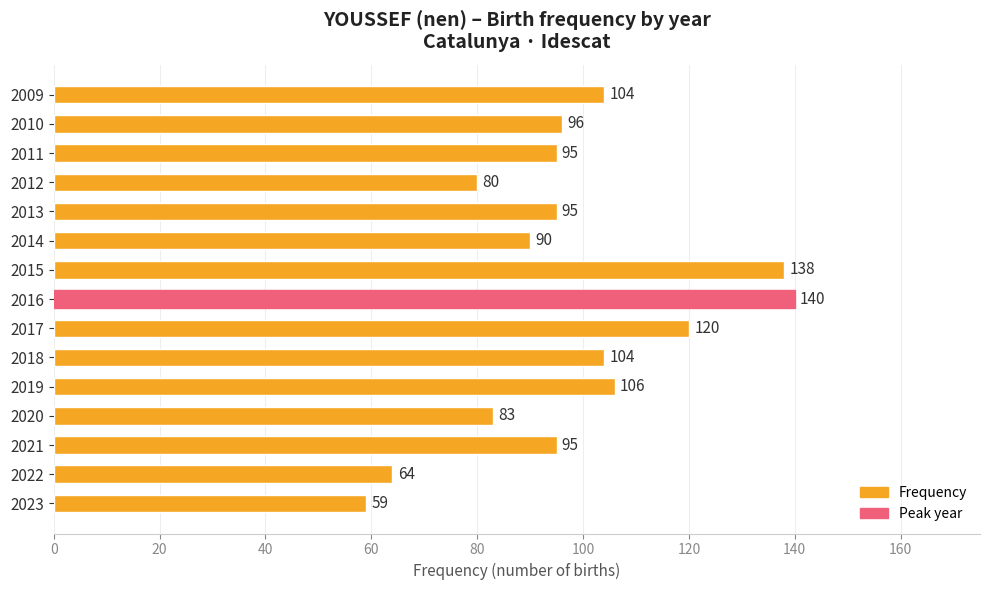

Count the number of categories in the chart.

15